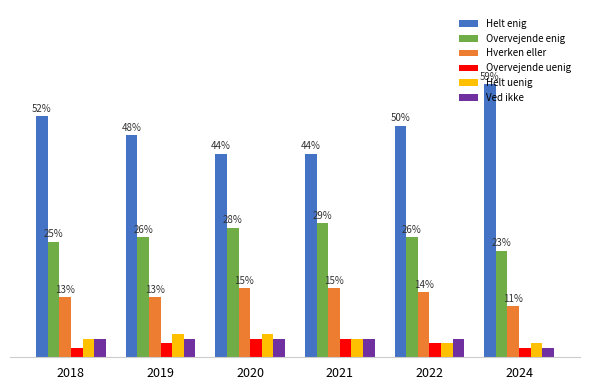

Which series has the widest spread of values?

Helt enig